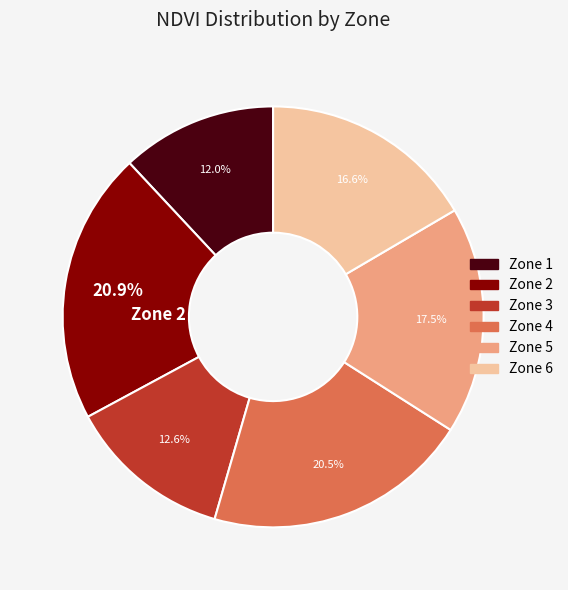

What is the smallest slice in the pie chart?

Zone 1